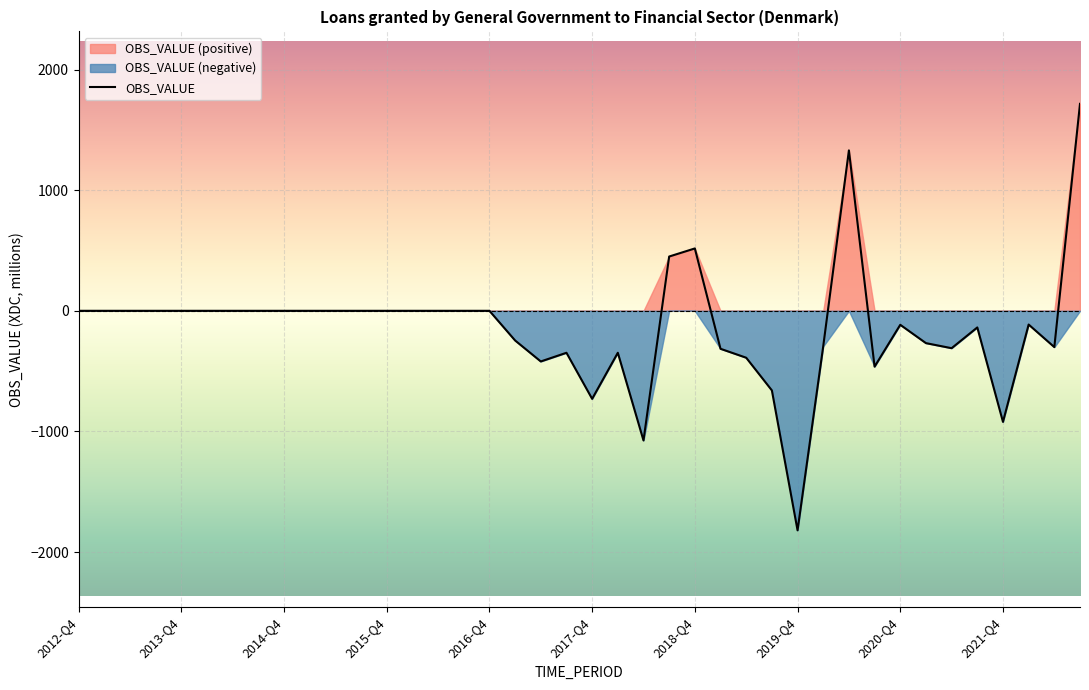

How many lines are shown in the chart?

1